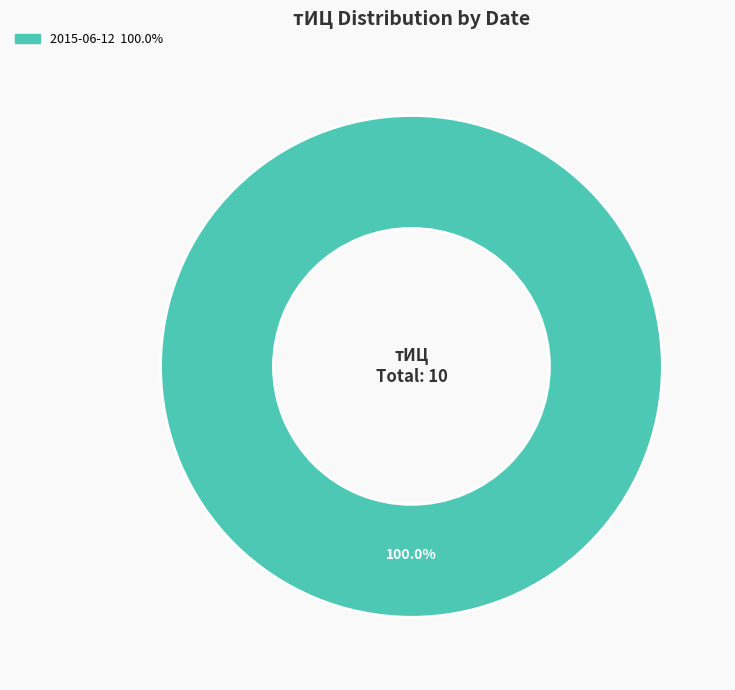

Is there a majority slice in this chart?

Yes